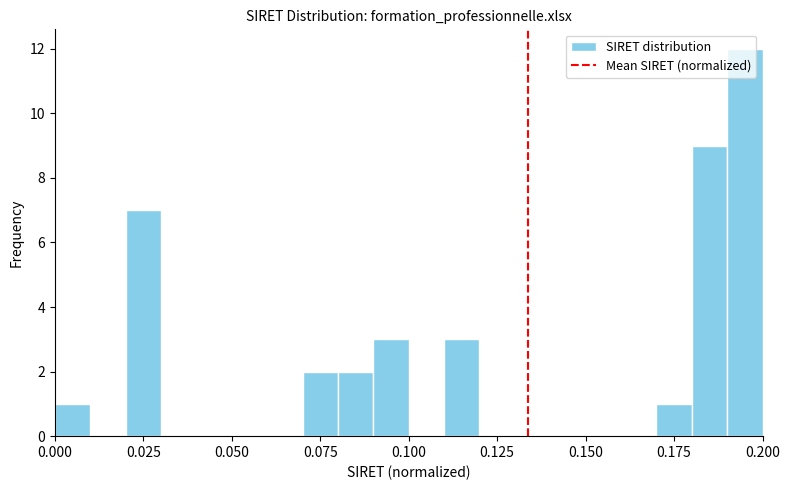

Read against the x-axis, roughly where is the centre of the tallest bar?

0.195